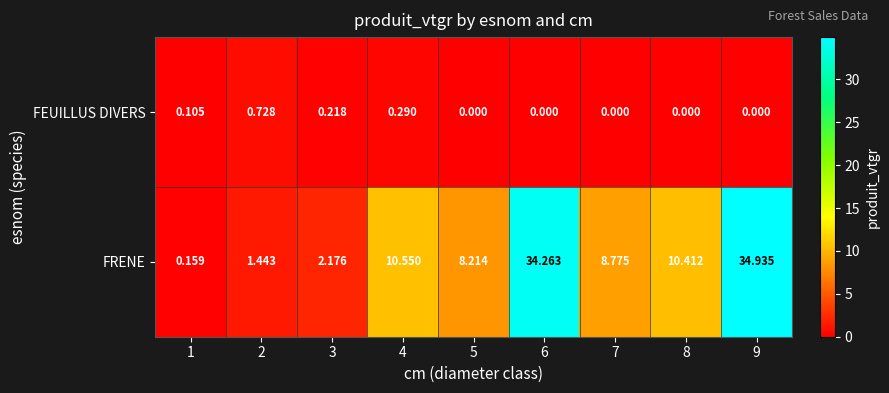

Which series has the largest range (max minus min)?

FRENE